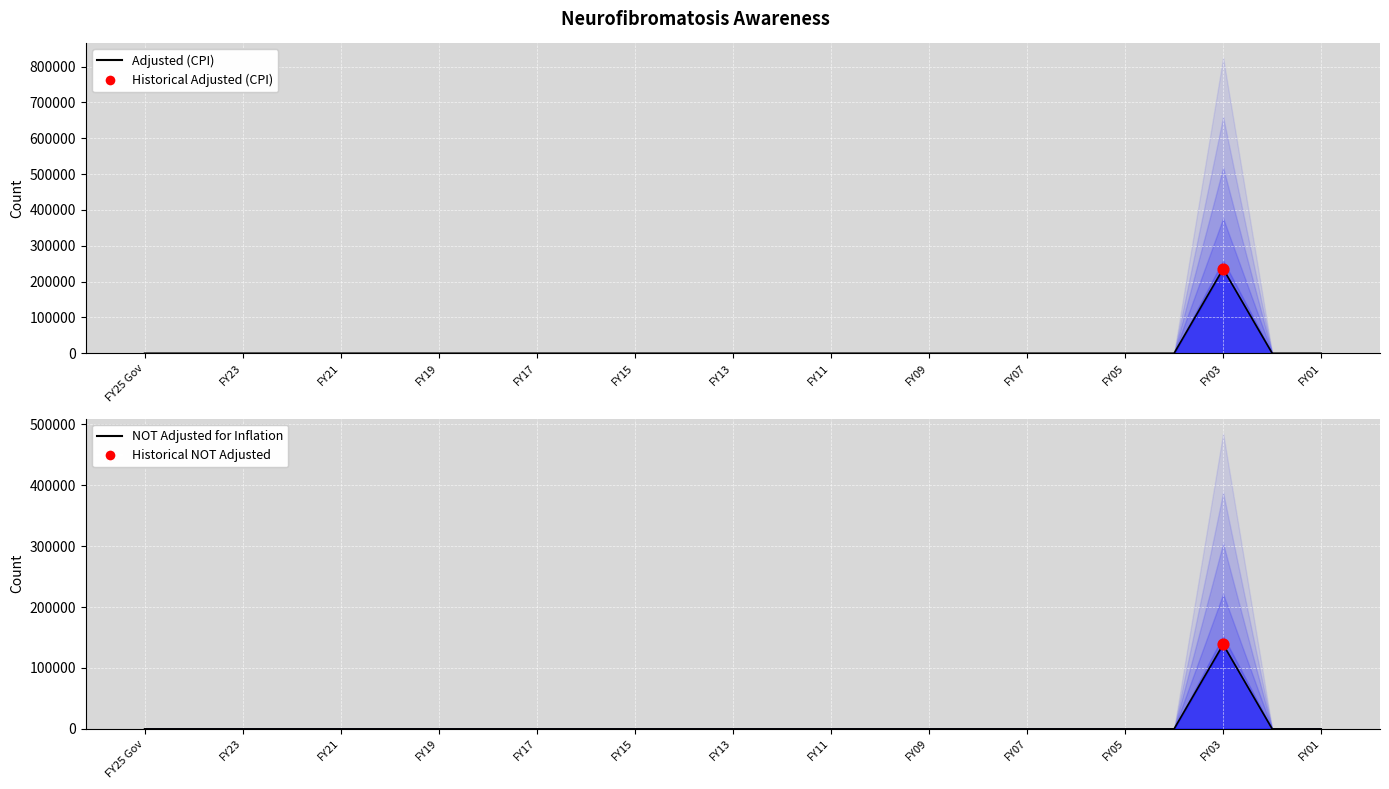

At how many categories does at least one series exceed 177946?

1